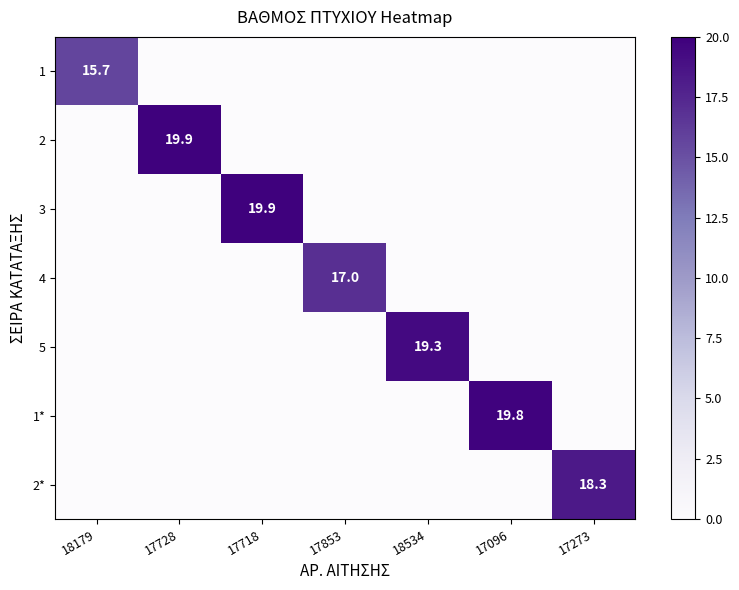

True or false: 1 has a value of 22.3 at 18179.

False